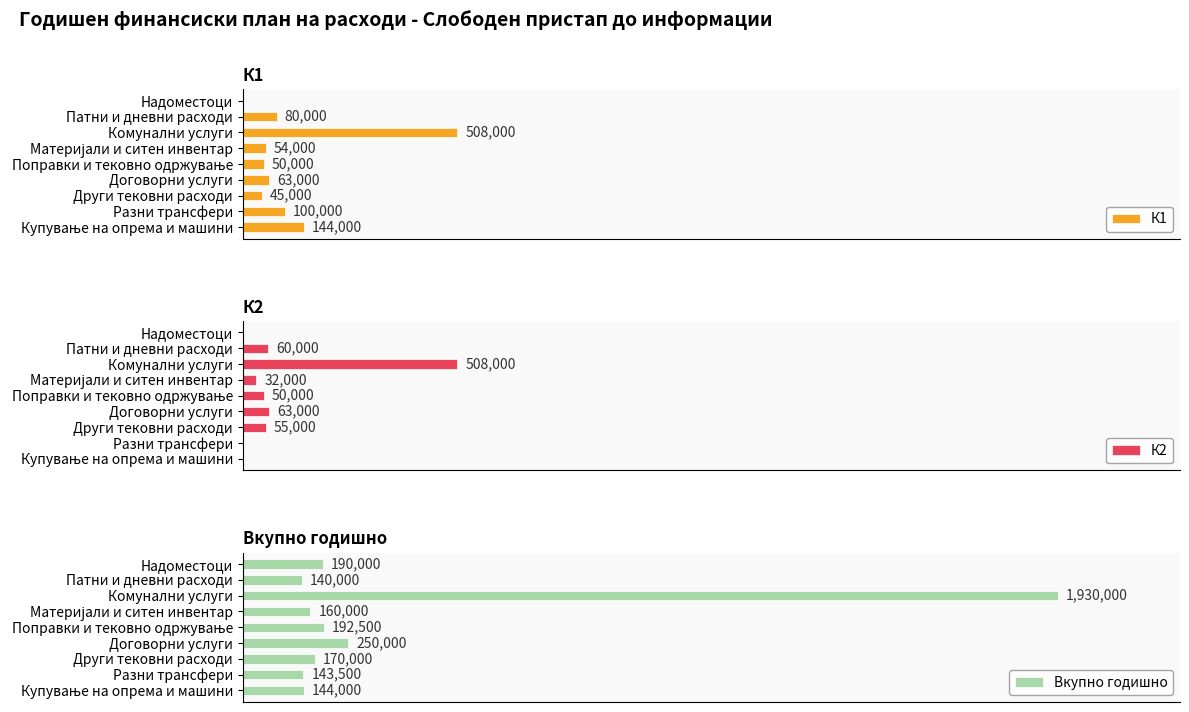

What is the approximate value of К1 at Поправки и тековно одржување?

50000